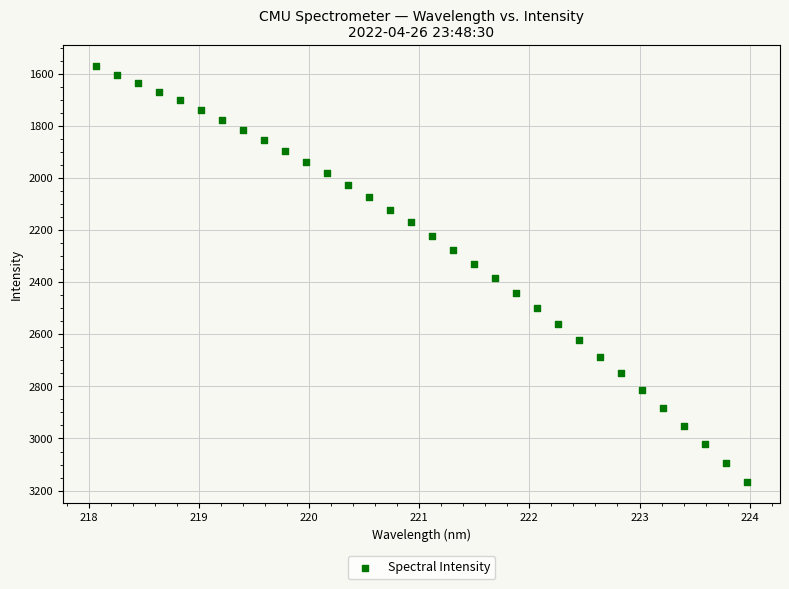

What is the range of X values (max minus min)?

5.9